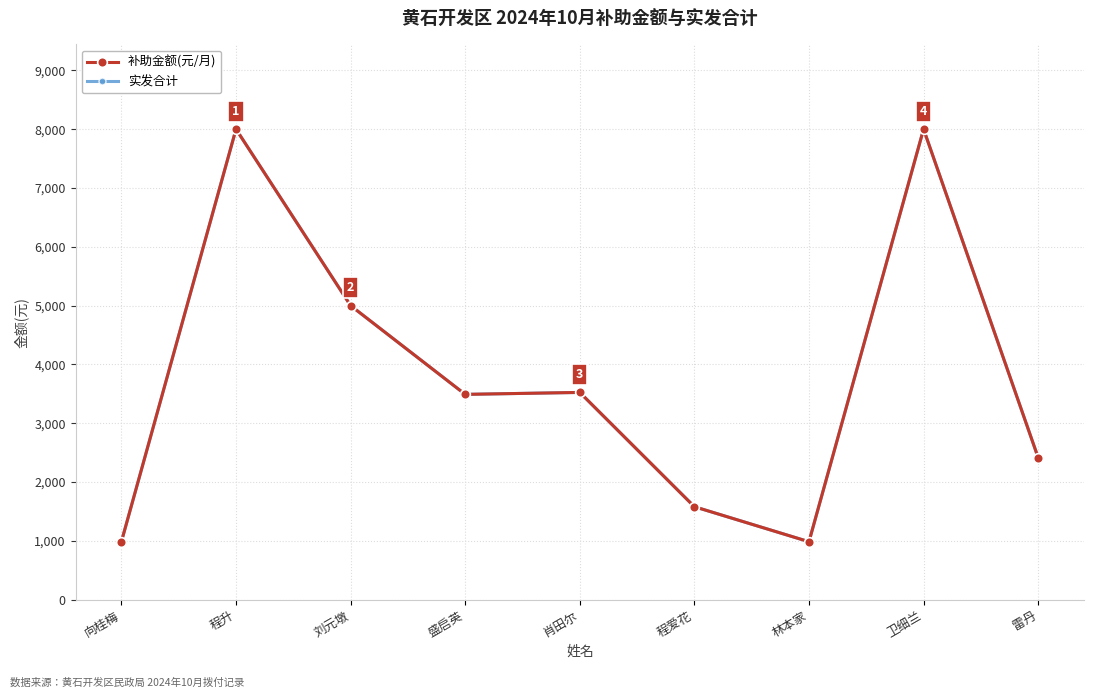

Is this an area chart (filled region under the line)?

No